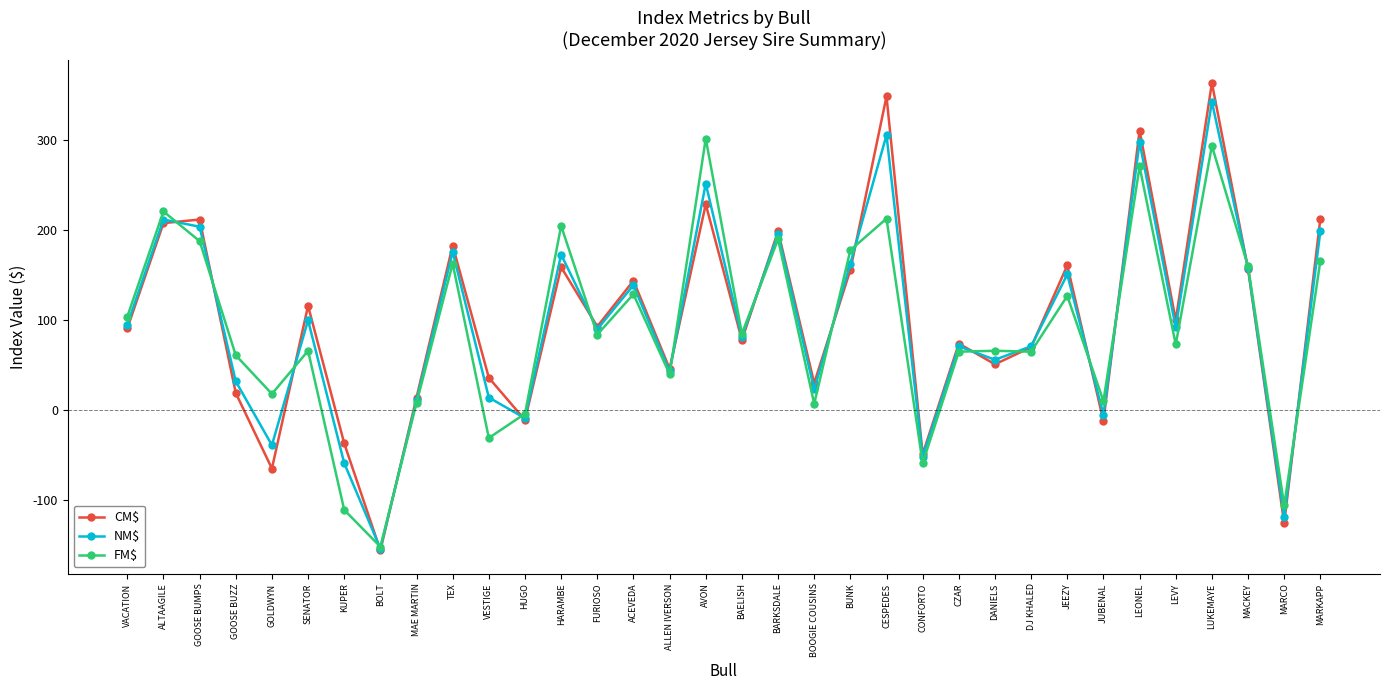

Is the value of CM$ at HUGO greater than the value of FM$ at GOOSE BUMPS?

No